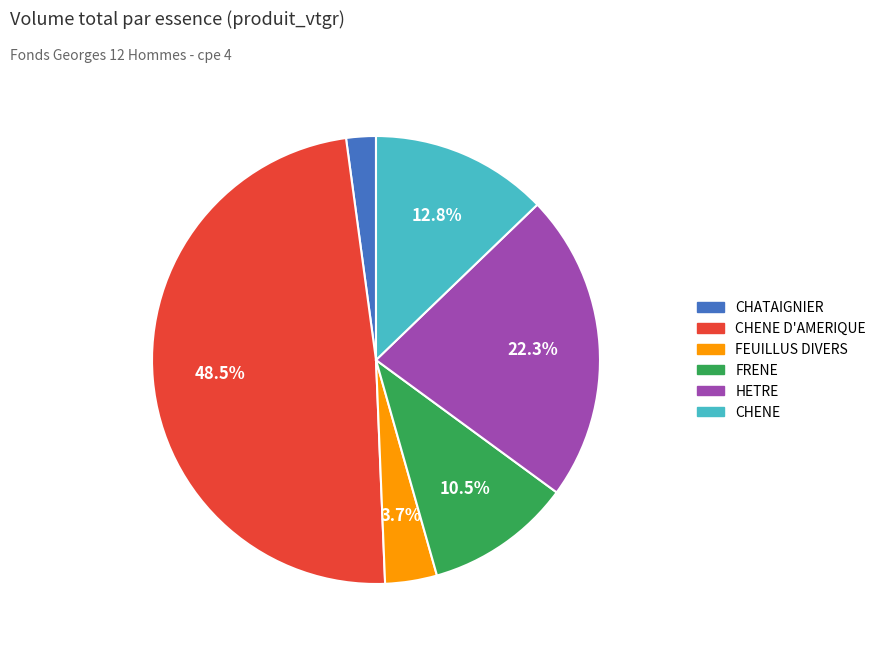

Is there any slice that represents more than half of the pie?

No